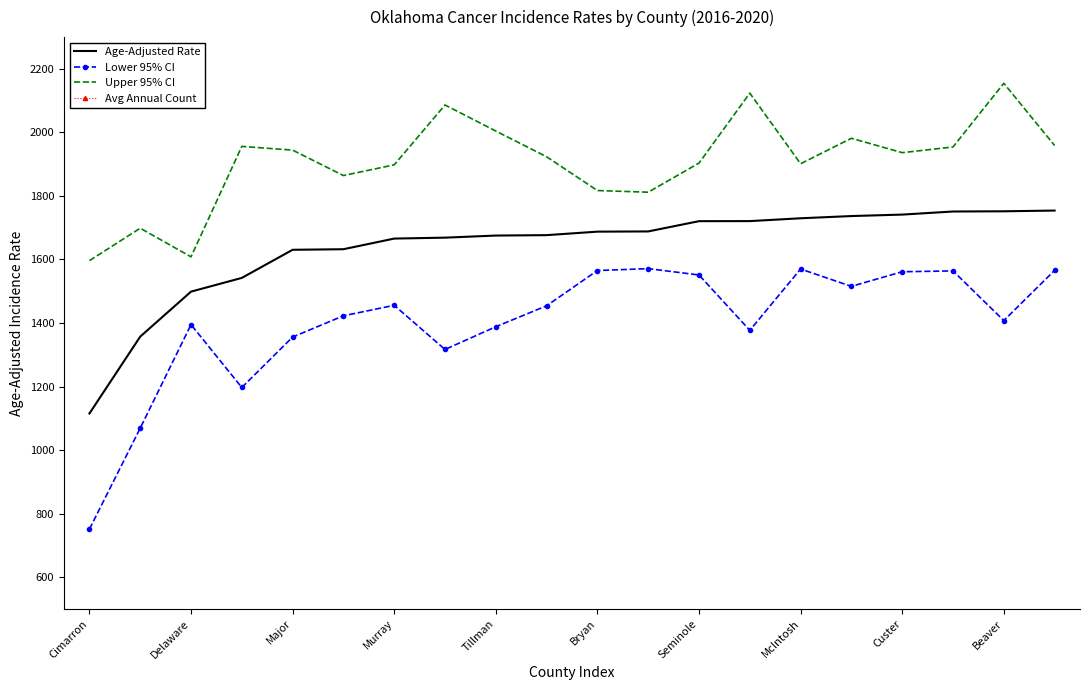

True or false: Age-Adjusted Rate and Avg Annual Count cross at least once.

False